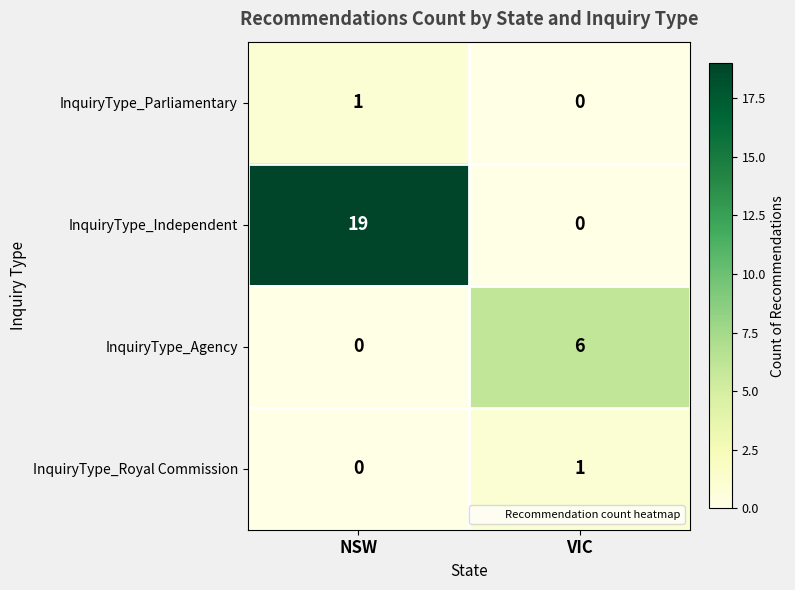

At which category is the sum across all series the highest?

NSW